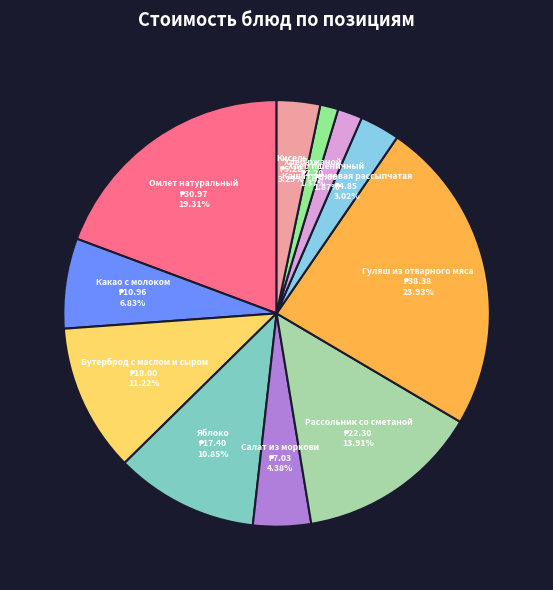

Rank the categories by value from lowest to highest.

Хлеб ржаной, Хлеб пшеничный, Каша гречневая рассыпчатая, Кисель, Салат из моркови, Какао с молоком, Яблоко, Бутерброд с маслом и сыром, Рассольник со сметаной, Омлет натуральный, Гуляш из отварного мяса